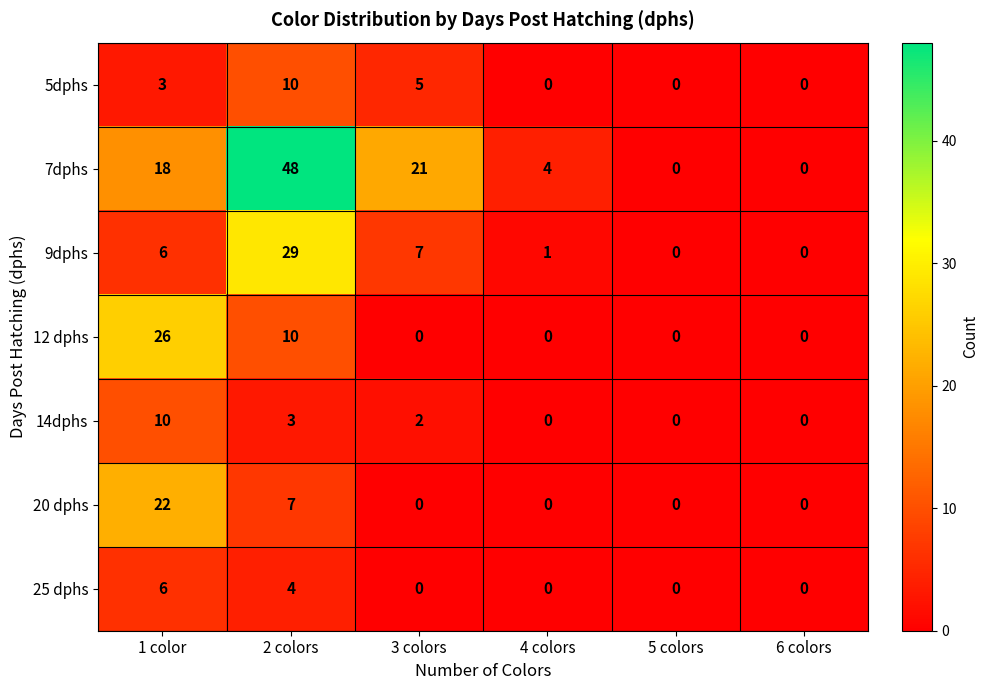

What is the greatest value displayed?

48